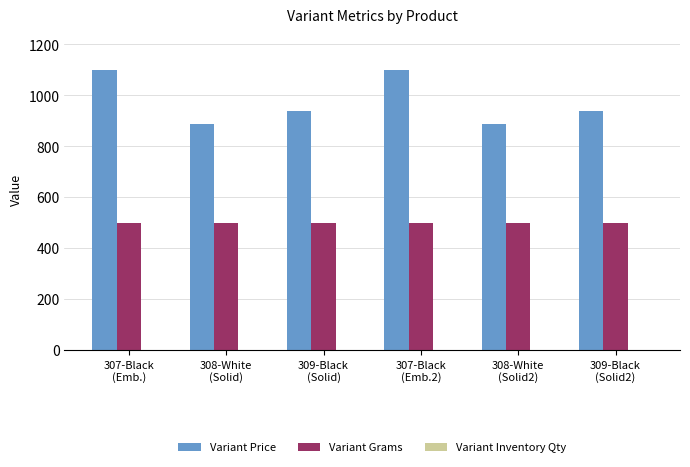

What is the approximate value of Variant Grams at 308-White
(Solid2)?

500.0